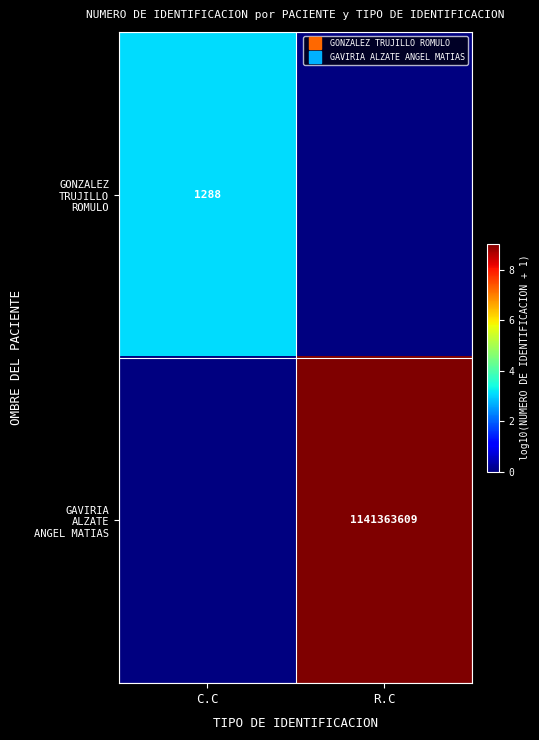

What is the highest value of the GONZALEZ TRUJILLO ROMULO series?

3.1